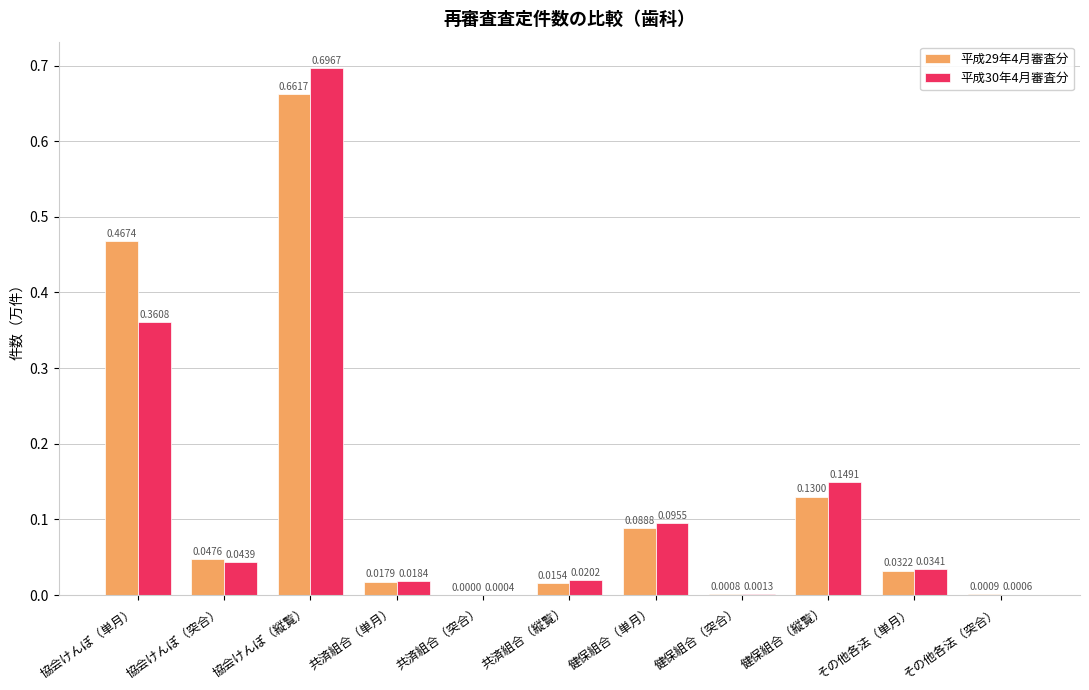

At which label is 平成29年4月審査分 closest to 0?

共済組合（突合）